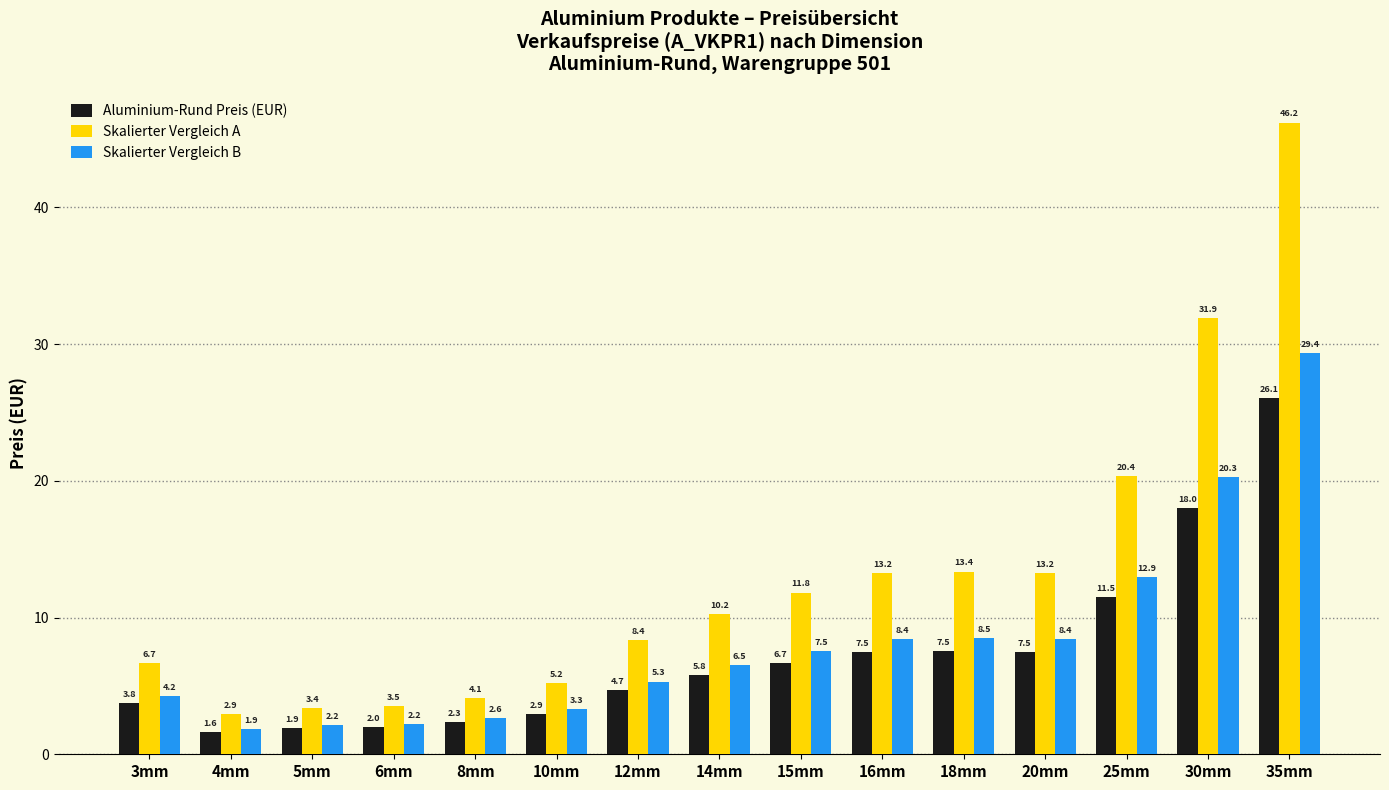

True or false: Aluminium-Rund Preis (EUR) has a value of 5.8 at 14mm.

True